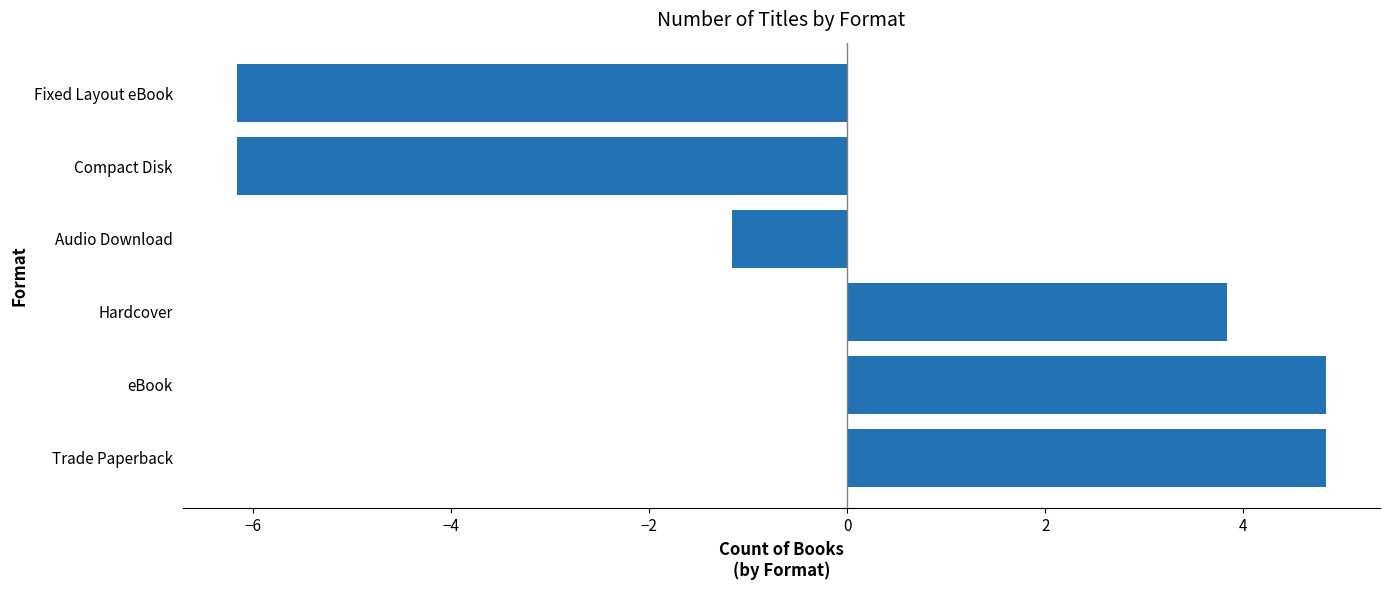

What is the minimum value shown in the chart?

-6.2